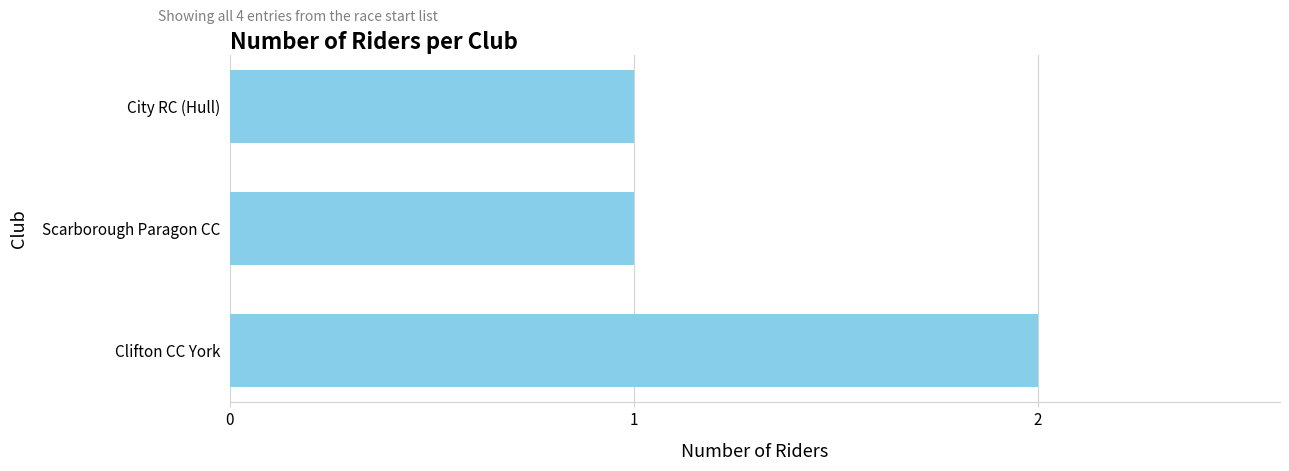

Does the chart contain any negative values?

No